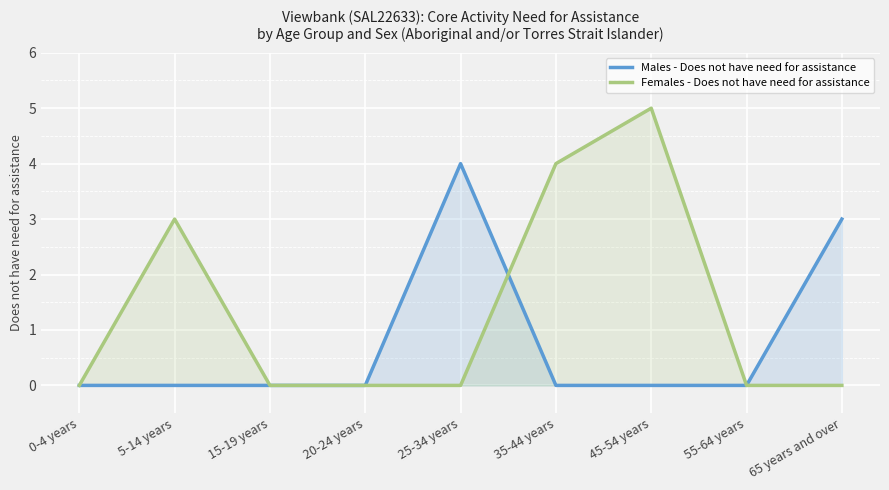

At which category does Females - Does not have need for assistance reach its first local peak?

5-14 years